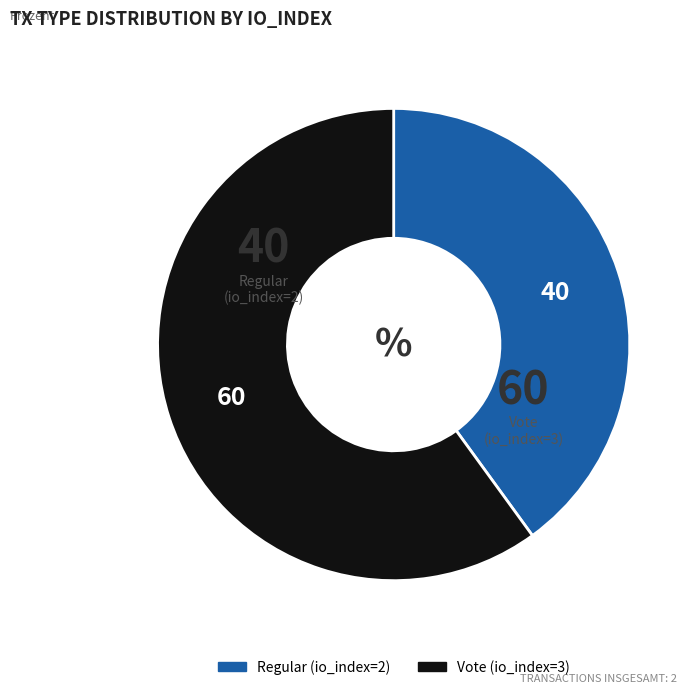

Which has a higher value, Vote (io_index=3) or Regular (io_index=2)?

Vote (io_index=3)